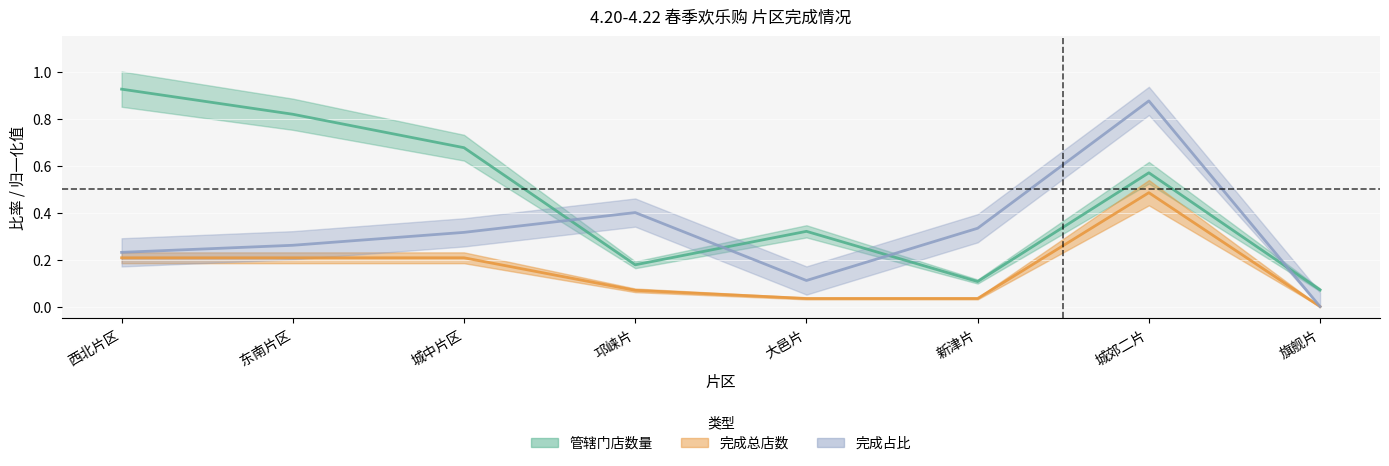

Rank the series by their maximum value, from lowest to highest.

完成总店数, 完成占比, 管辖门店数量